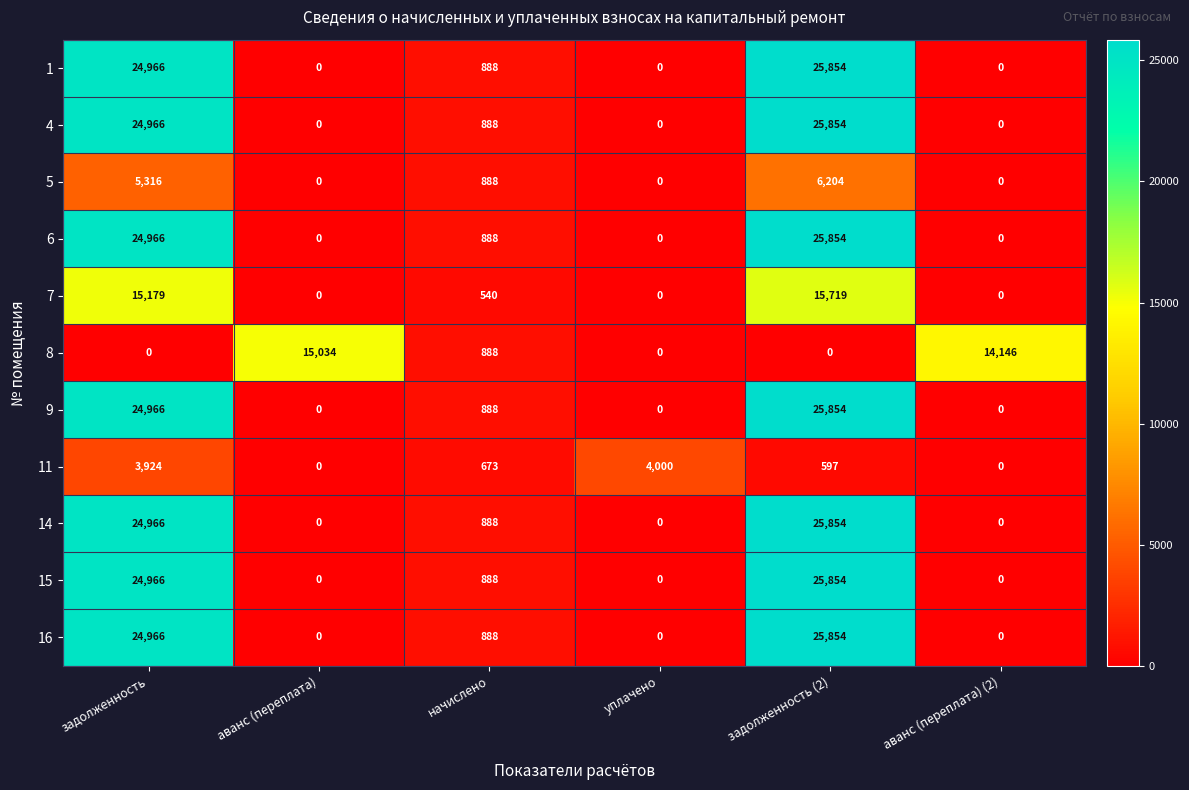

Which series changed the most between аванс (переплата) and аванс (переплата) (2)?

8